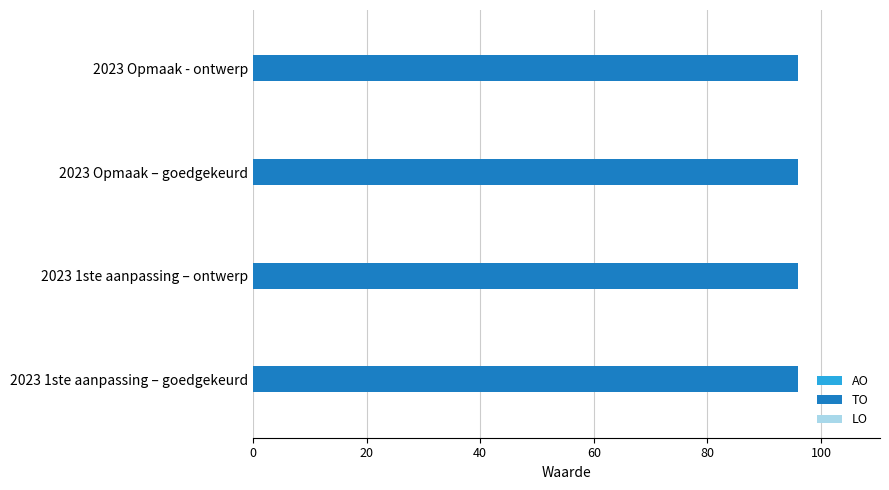

How many groups of bars are there?

4